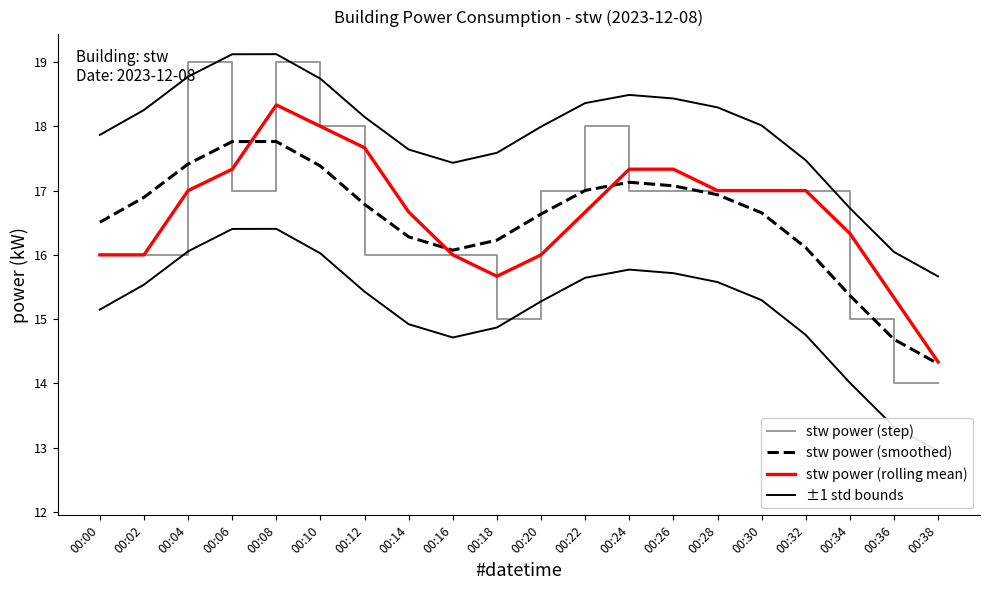

In ±1 std bounds, how many points are lower than both neighbors (excluding endpoints)?

1